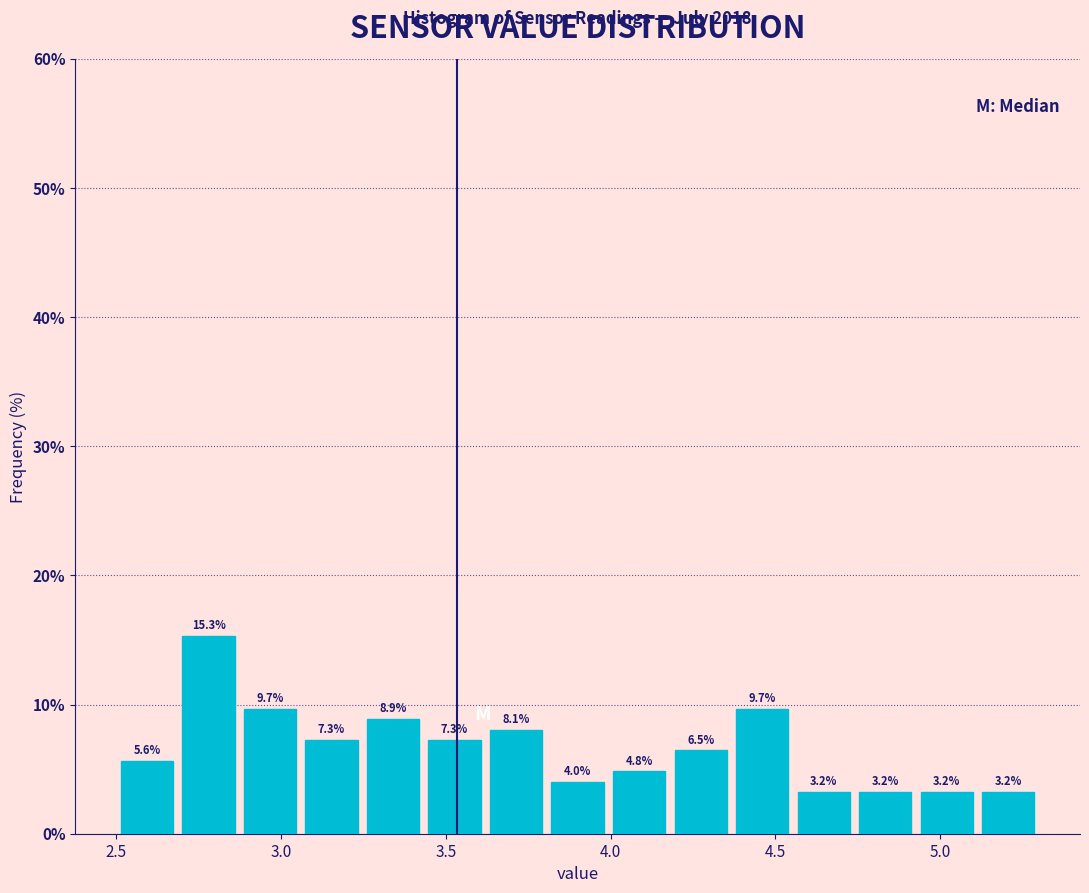

Read against the x-axis, roughly where is the centre of the tallest bar?

2.80